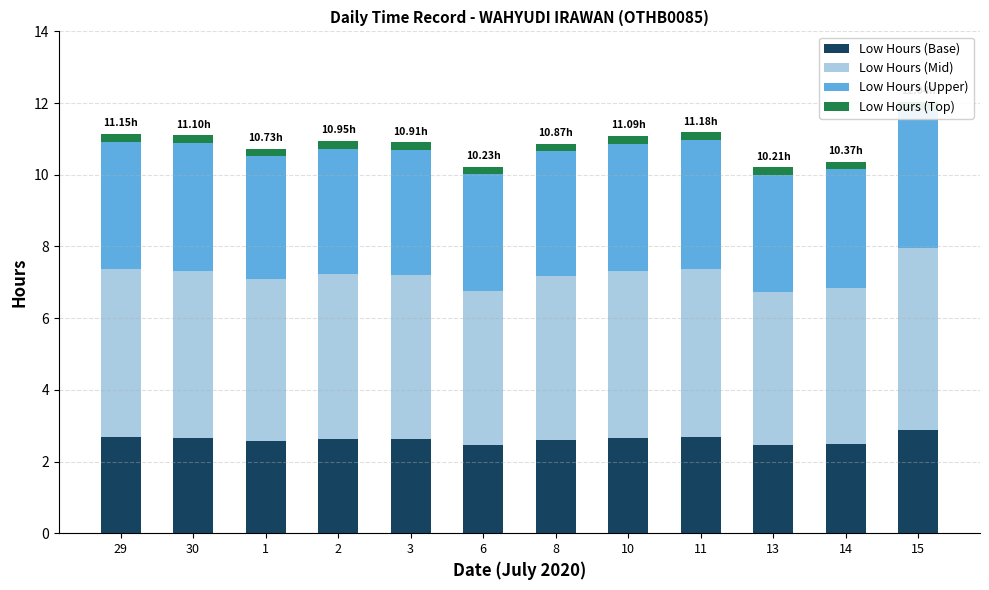

What is the greatest value displayed?

5.1